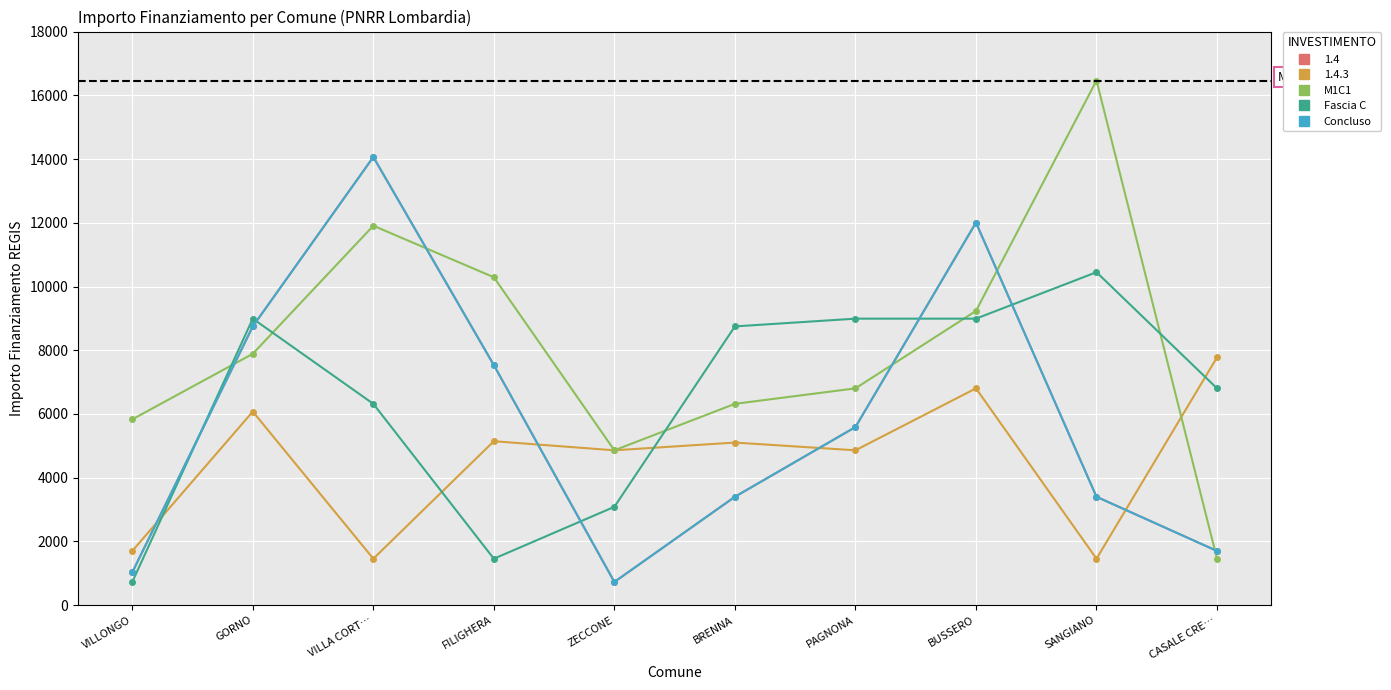

Where is the first local minimum for M1C1?

ZECCONE